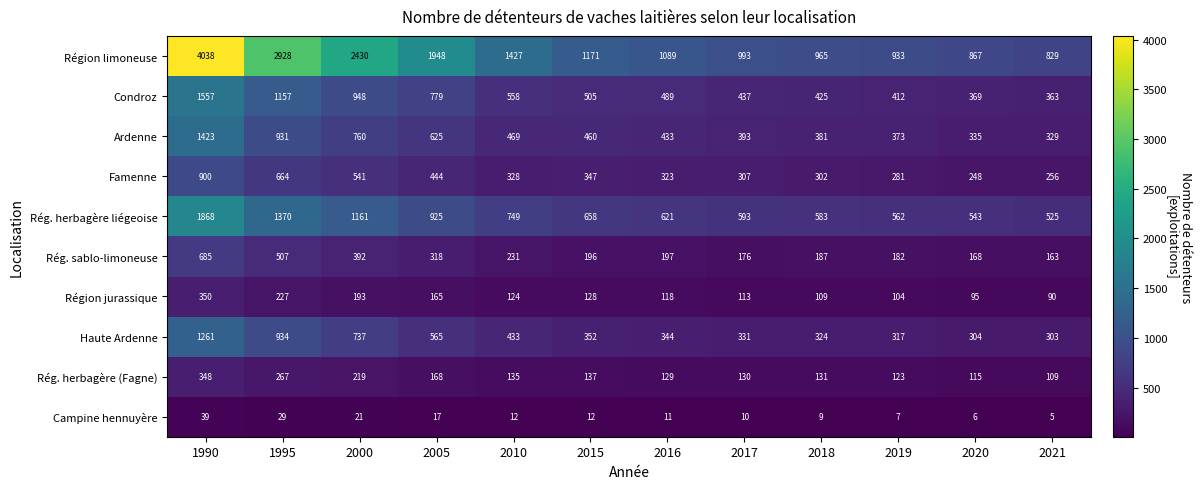

What is the difference between the Campine hennuyère values at 2018 and 1995?

20